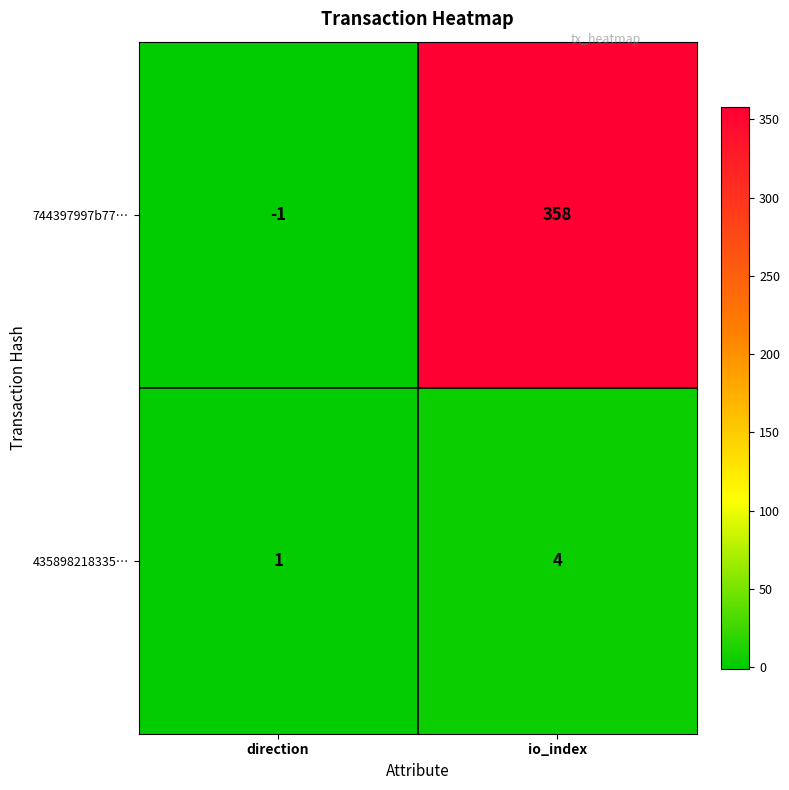

Reading left to right, what are all the values shown in this chart?

744397997b77…: direction=-1	io_index=358
435898218335…: direction=1	io_index=4